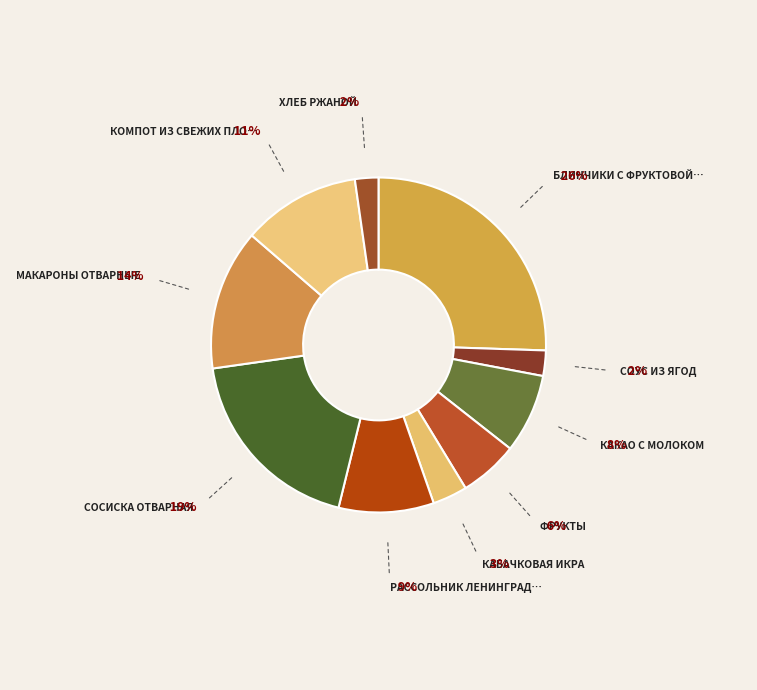

Count the number of slices in the pie.

10